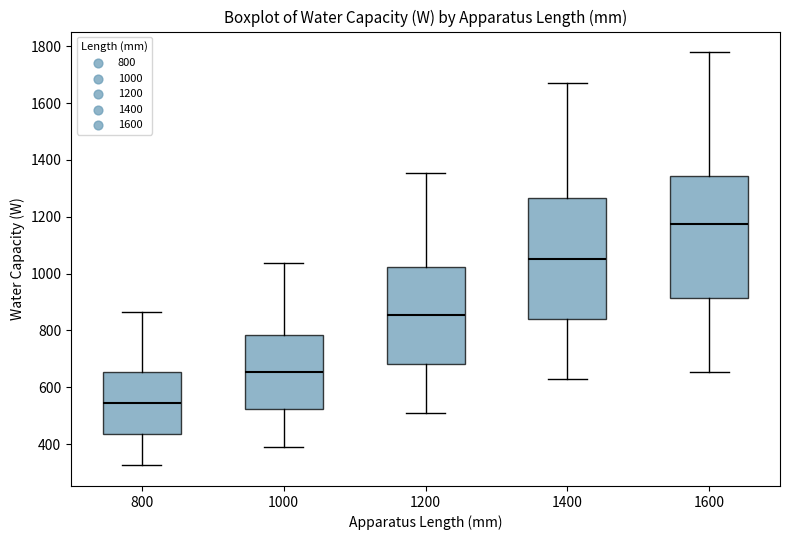

Reading left to right, transcribe this box plot: for each box, give where its median line is, the range the box spans, and where its two whiskers end, as read against the y-axis. The values are not printed on the chart, so give them approximately, as read against the axis.

800: median 540, box 440 to 660, whiskers 320 to 860
1000: median 660, box 520 to 780, whiskers 400 to 1040
1200: median 860, box 680 to 1020, whiskers 520 to 1360
1400: median 1060, box 840 to 1260, whiskers 640 to 1660
1600: median 1180, box 920 to 1340, whiskers 660 to 1780